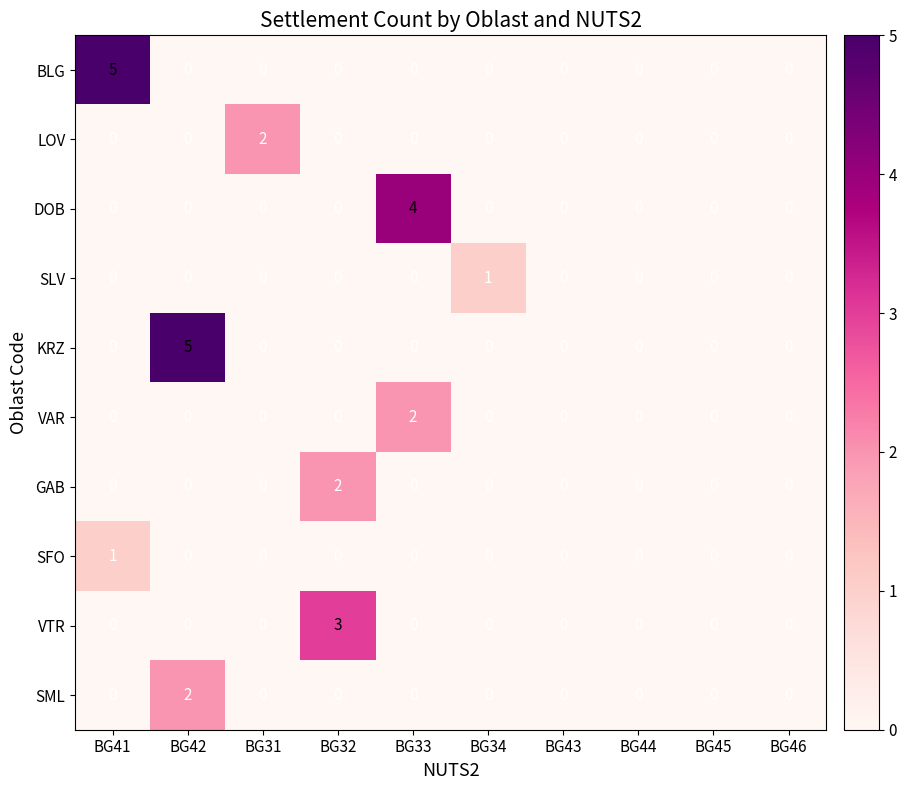

The DOB series shows 2 at BG41. True or false?

False